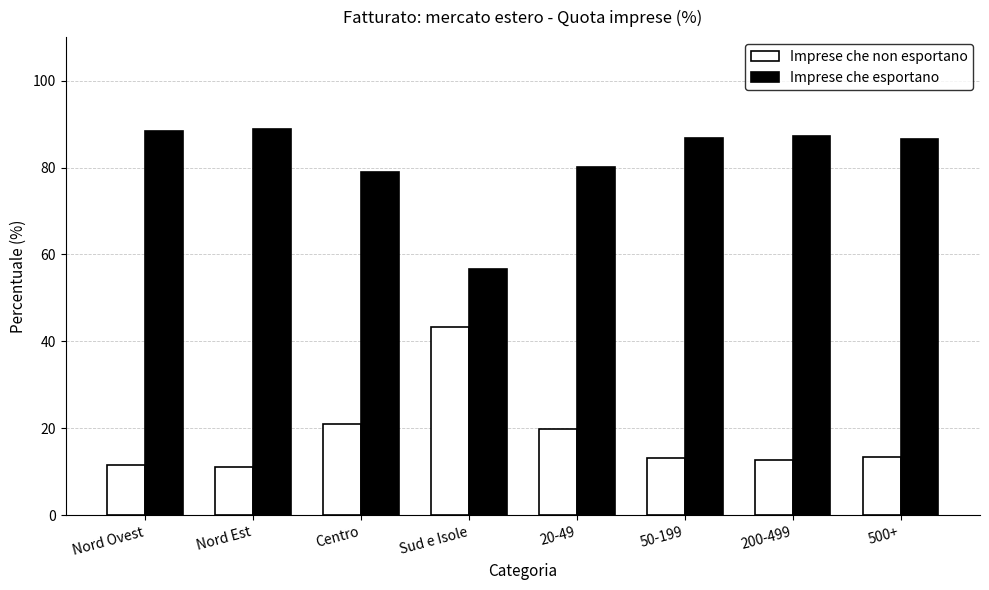

Which series has the largest total across all categories?

Imprese che esportano